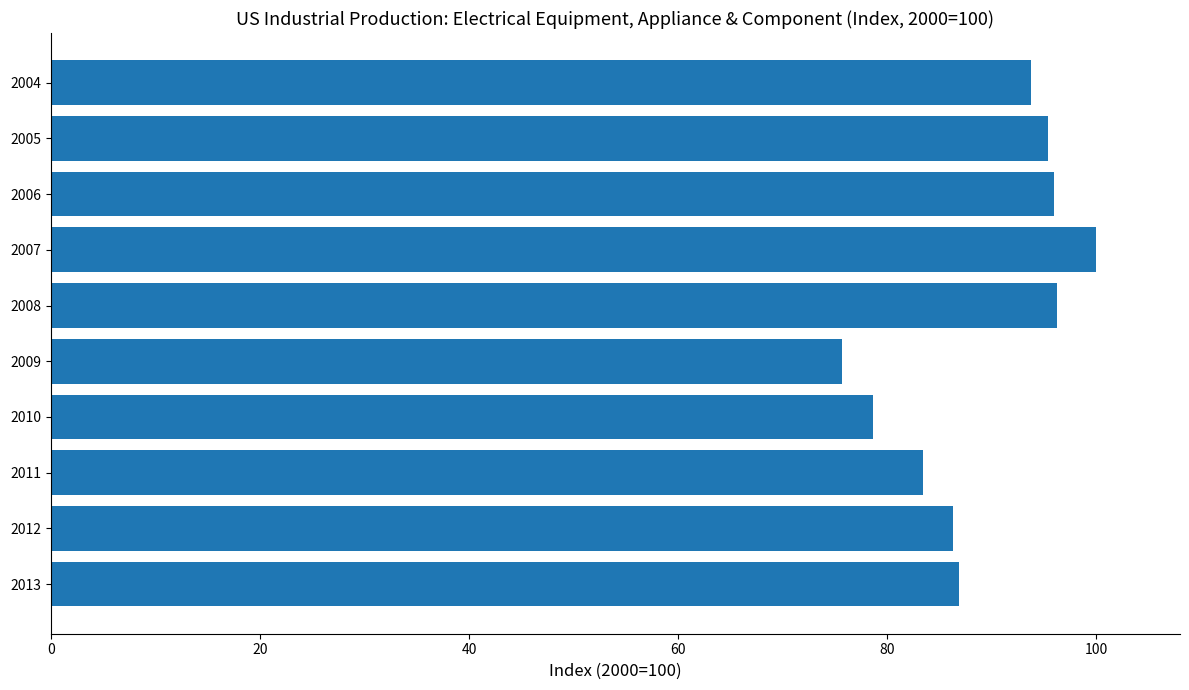

What is the ratio of the value at 2008 to the value at 2012?

1.1